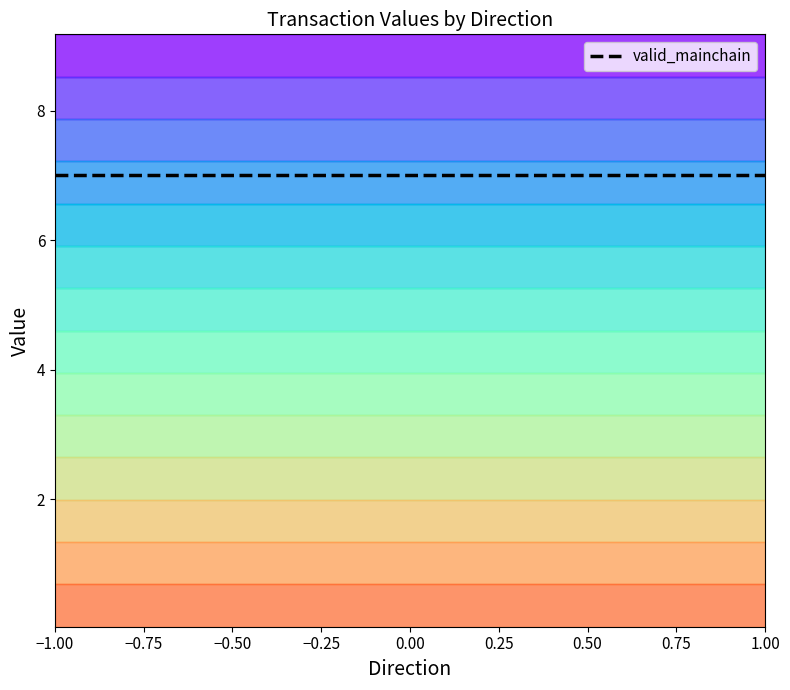

True or false: io_index has more than 2 interior local peaks.

False